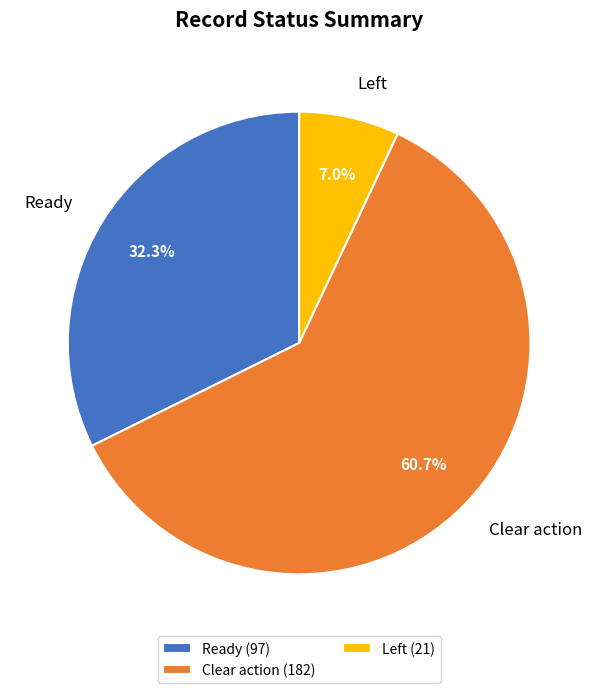

To the nearest percent, what is the difference between the largest and smallest slice percentages?

54%